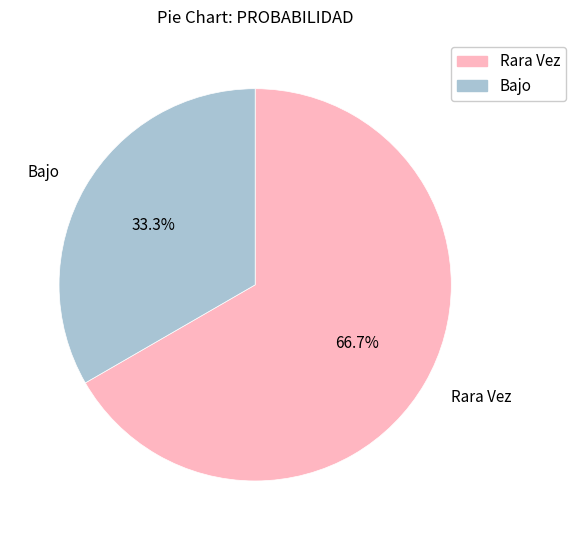

To the nearest percent, what is the difference between the largest and smallest slice percentages?

33%